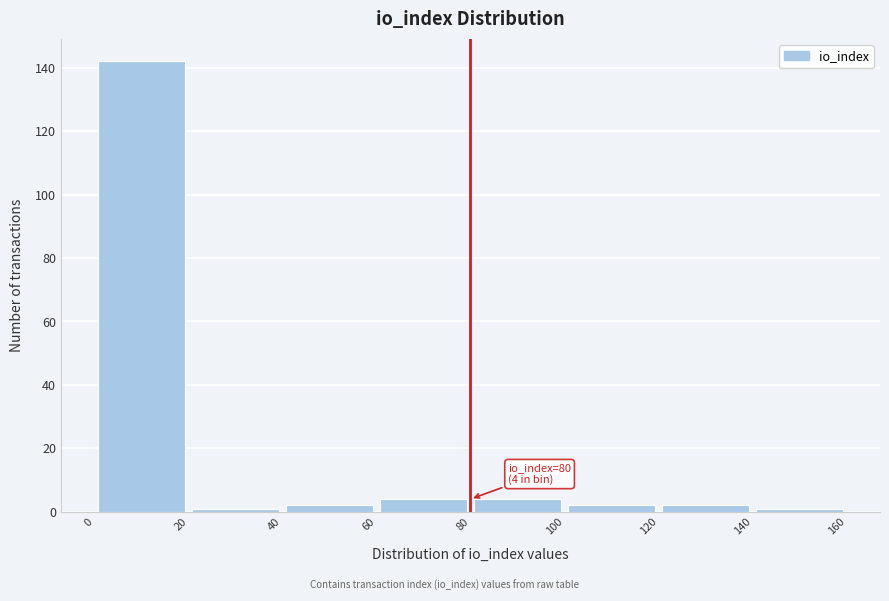

Which range on the x-axis has the tallest bar?

0 to 20